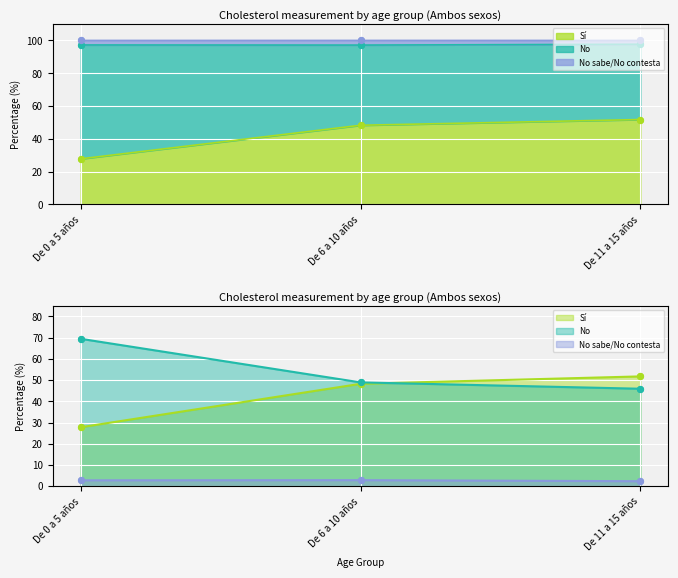

At how many categories does at least one series exceed 34?

3